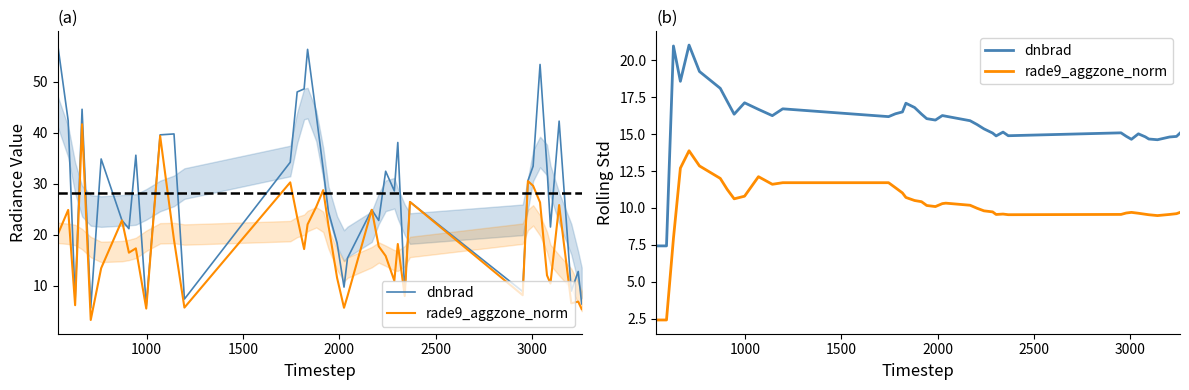

The rade9_aggzone_norm series shows 6.0 at 18. True or false?

False